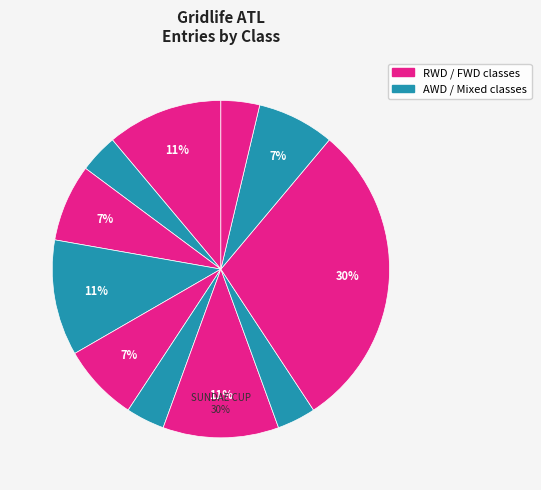

Combined, what portion of the pie is SUNDAE CUP - RWD and STREET MOD - RWD?

18.5%